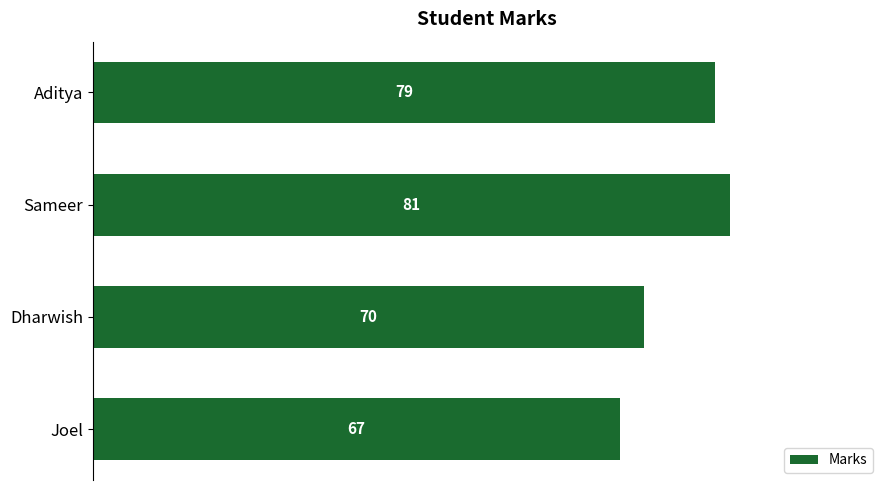

What is the greatest value displayed?

81